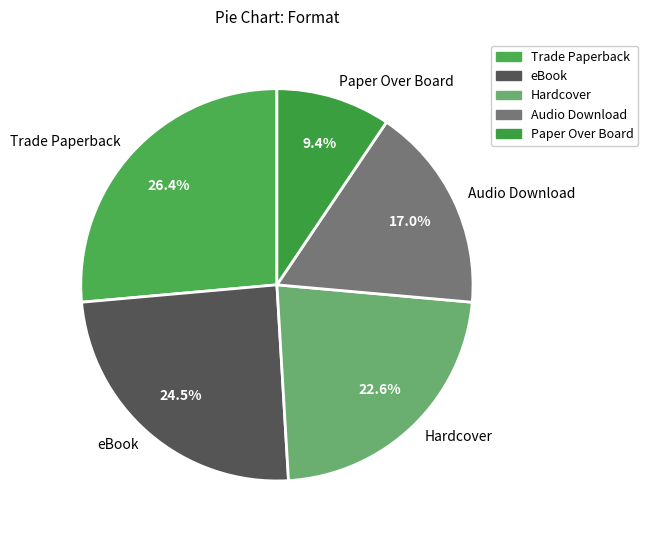

Do Hardcover and Audio Download together represent more than half of the pie?

No